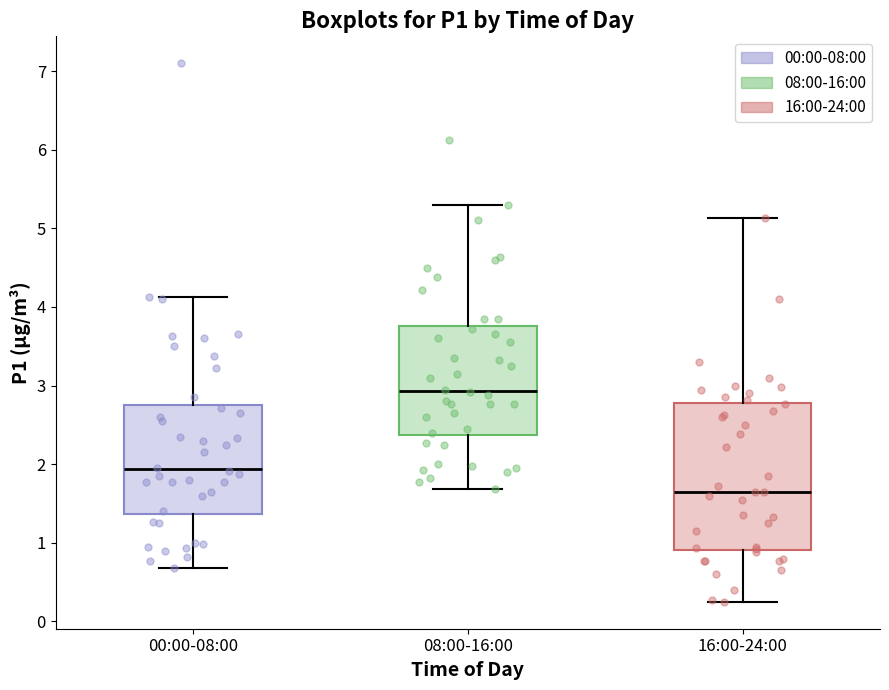

Where does the median line of the box for 00:00-08:00 sit on the y-axis? The values are not printed on the chart, so give them approximately, as read against the axis.

1.9